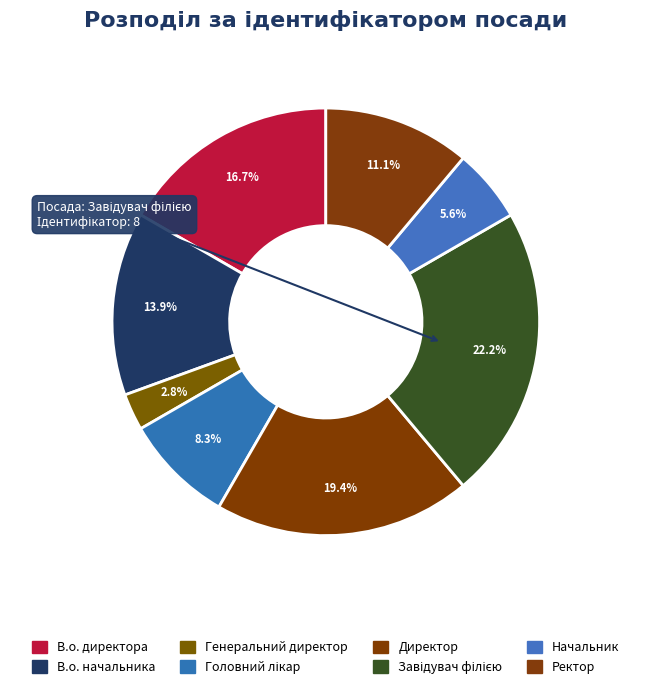

Which slice is the largest?

Завідувач філією